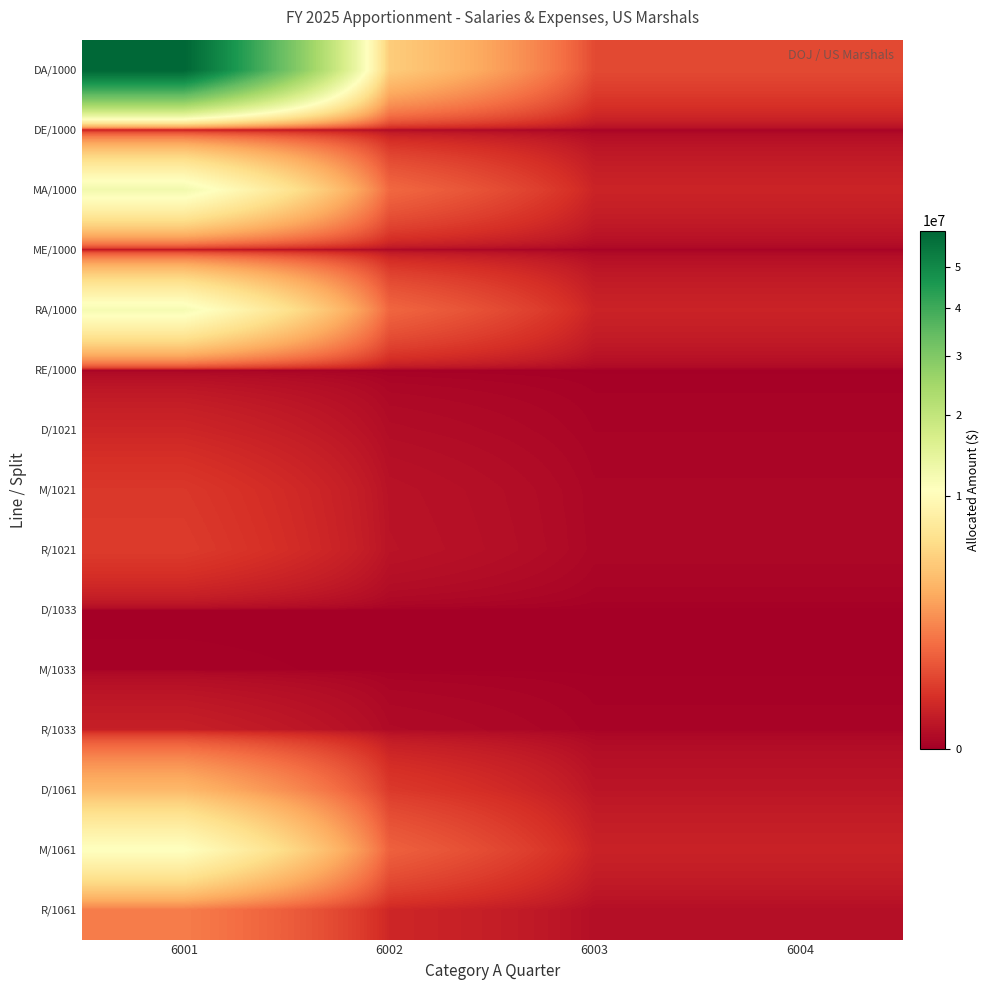

Which has a higher value, 6001 or 6004?

6001